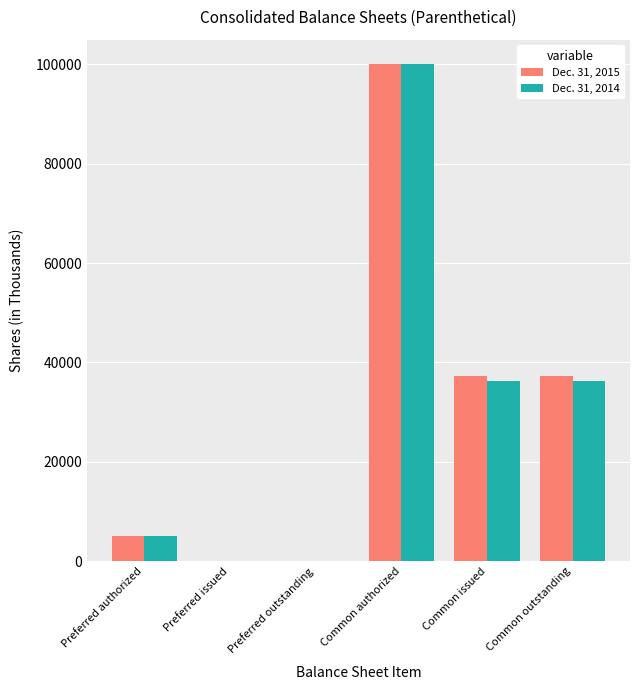

Which series changed the most between Preferred issued and Common issued?

Dec. 31, 2015